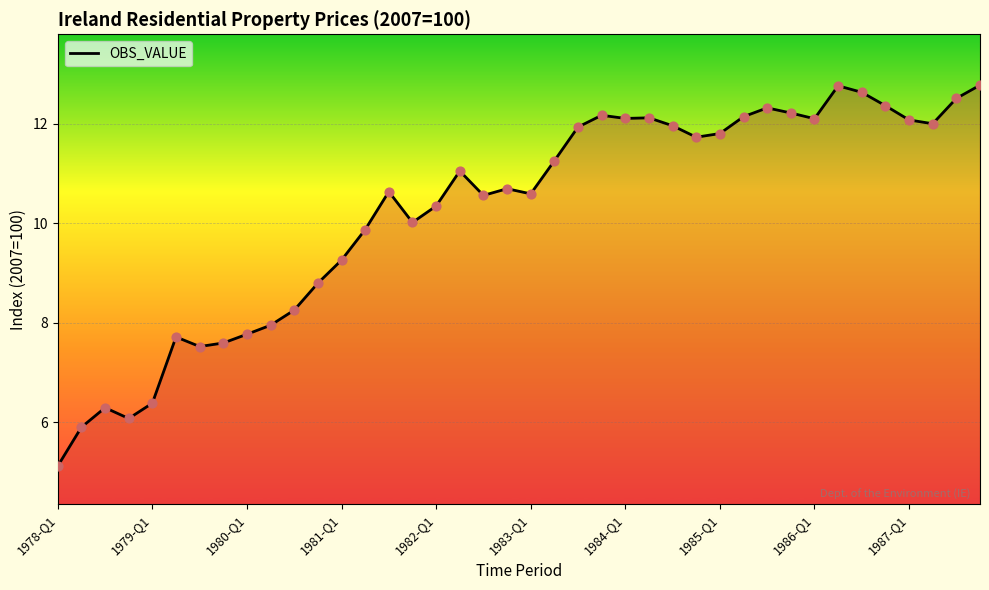

What is the greatest value displayed?

12.8